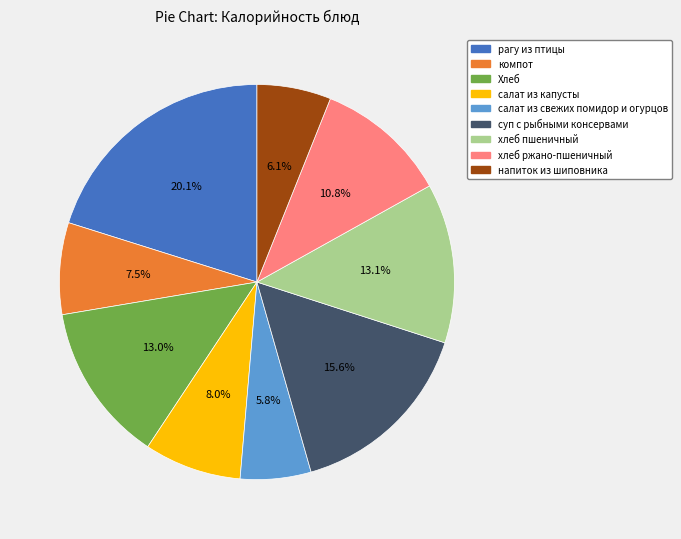

Is Хлеб the majority of the pie?

No